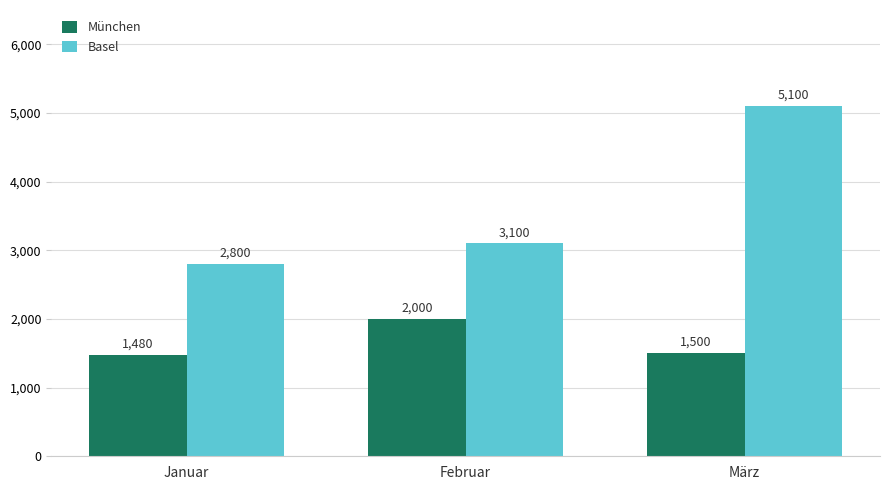

Reading left to right, what are all the values shown in this chart?

München: 1480	2000	1500
Basel: 2800	3100	5100